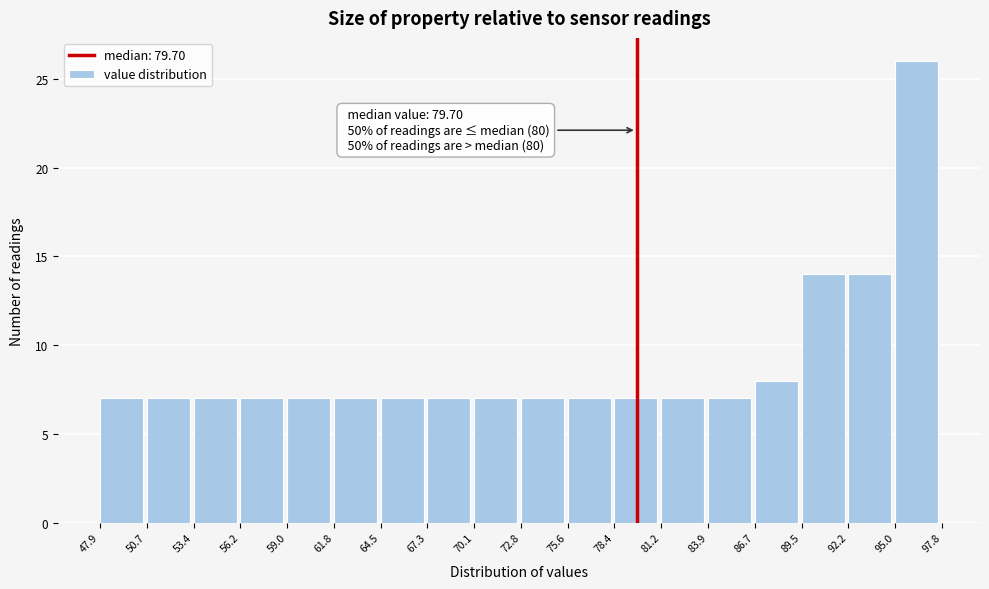

Over which range of the x-axis is the bar tallest?

95.0 to 97.8